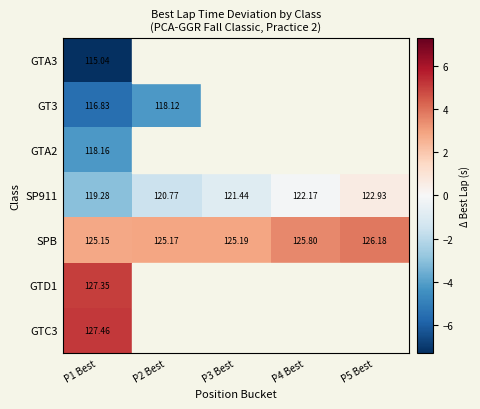

The value of GTA2 at P1 Best is -4.2. True or false?

True